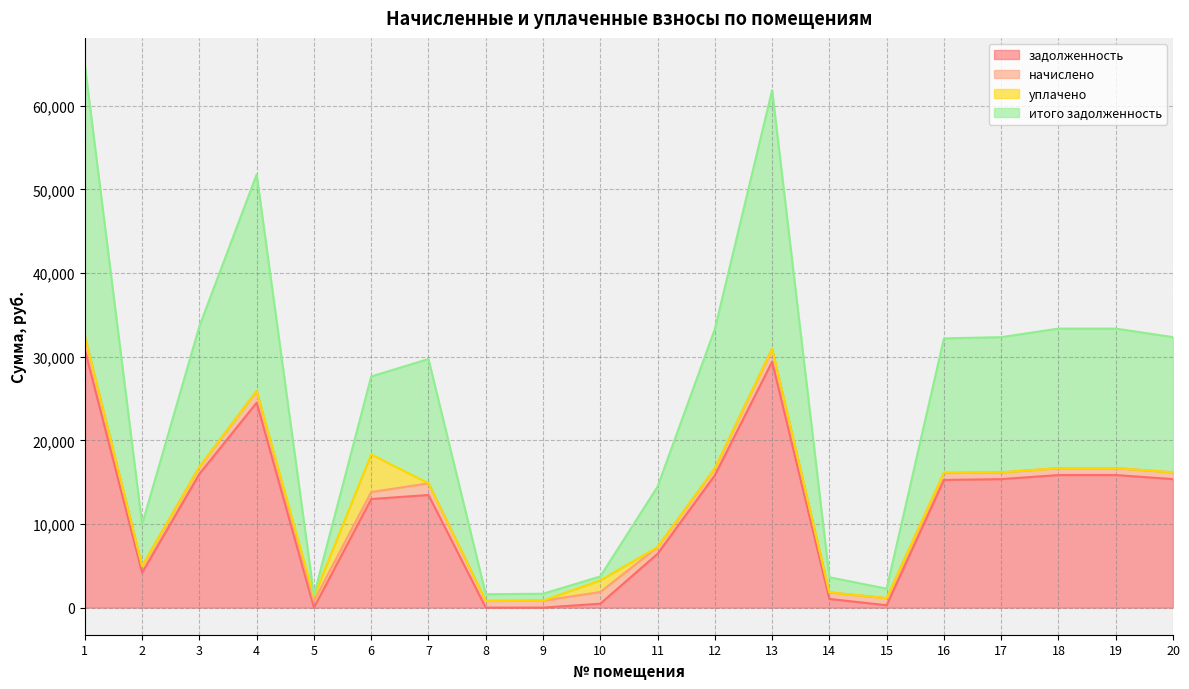

How many data points does each series have?

20